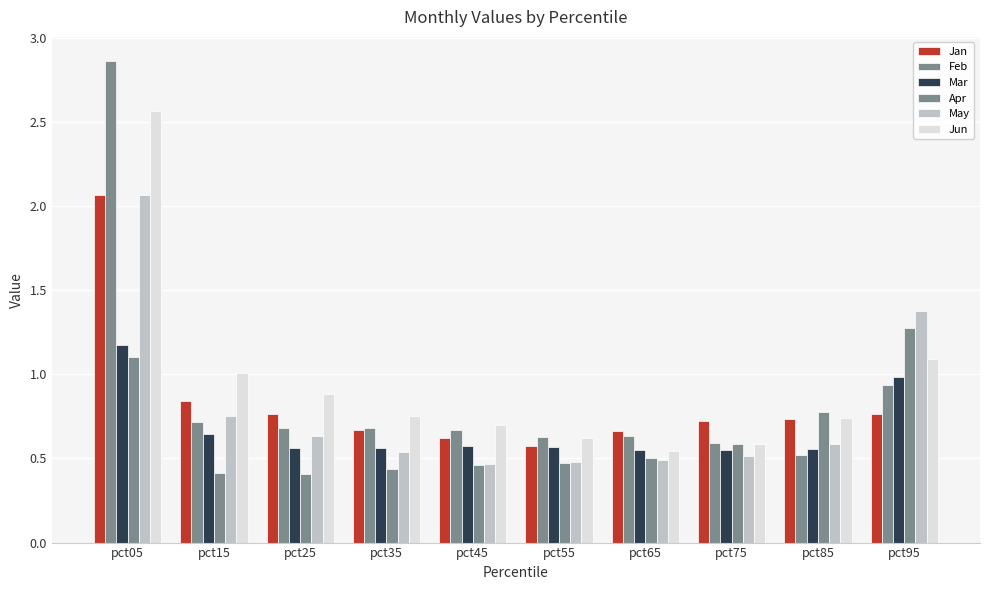

Which category has the lowest value in the May series?

pct45